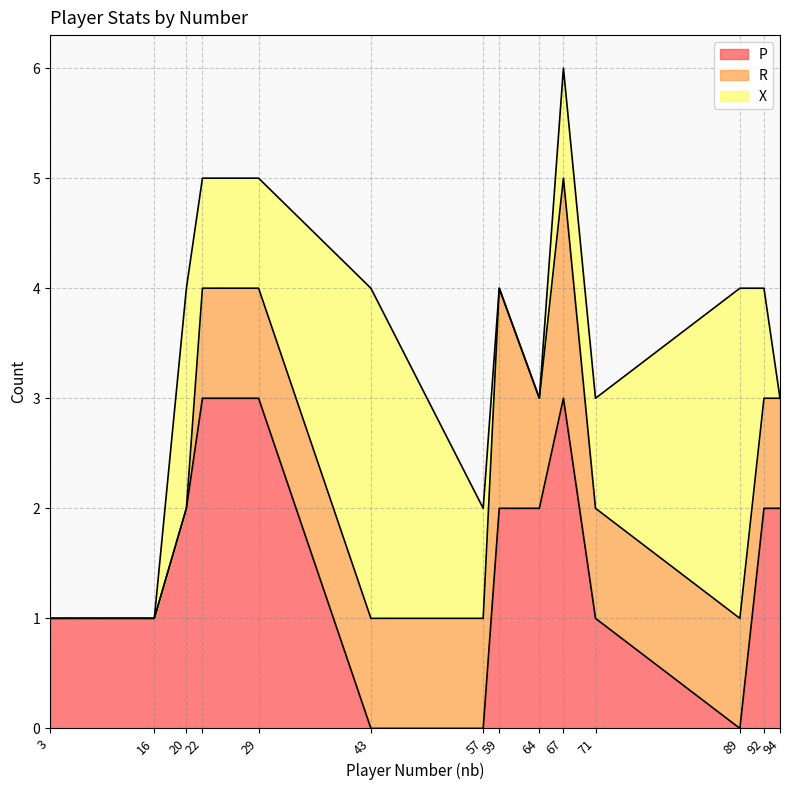

What are all the series names shown in the legend?

P, R, X